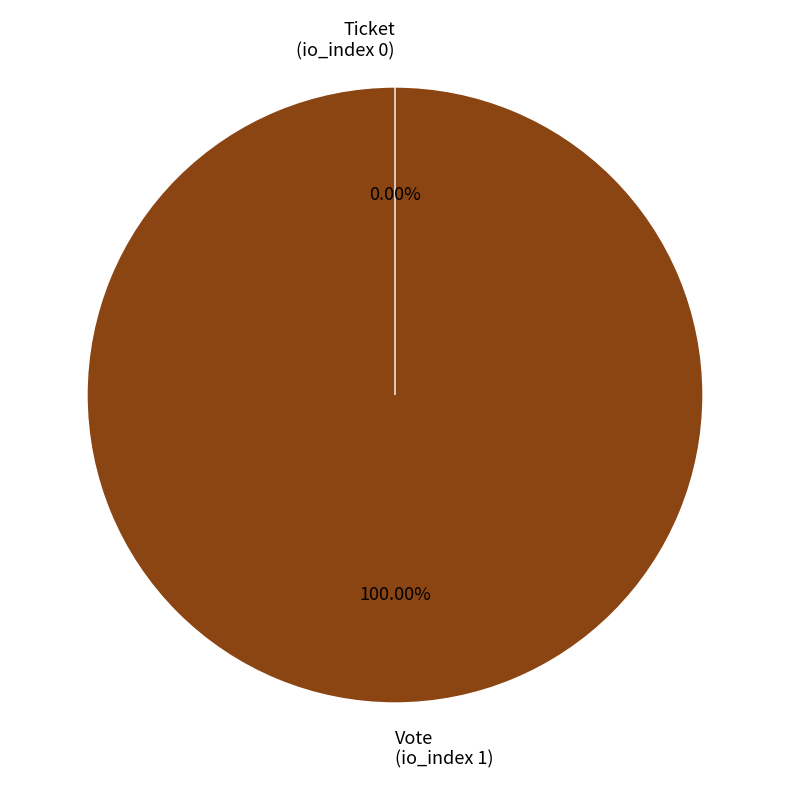

The Vote
(io_index 1) slice represents 100% of the pie. True or false?

True